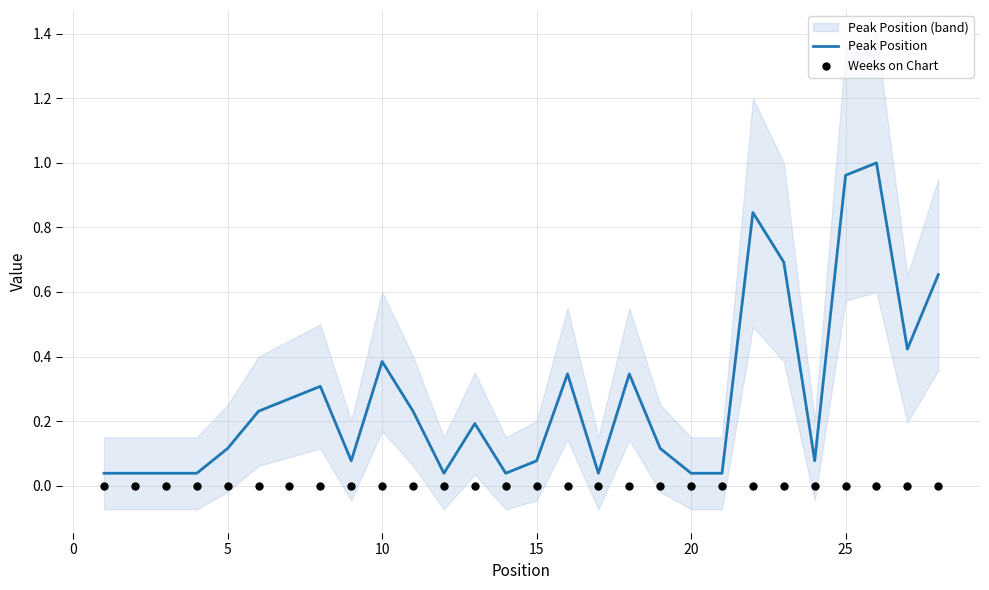

Is it true that Peak Position equals 0.1 at 5?

True